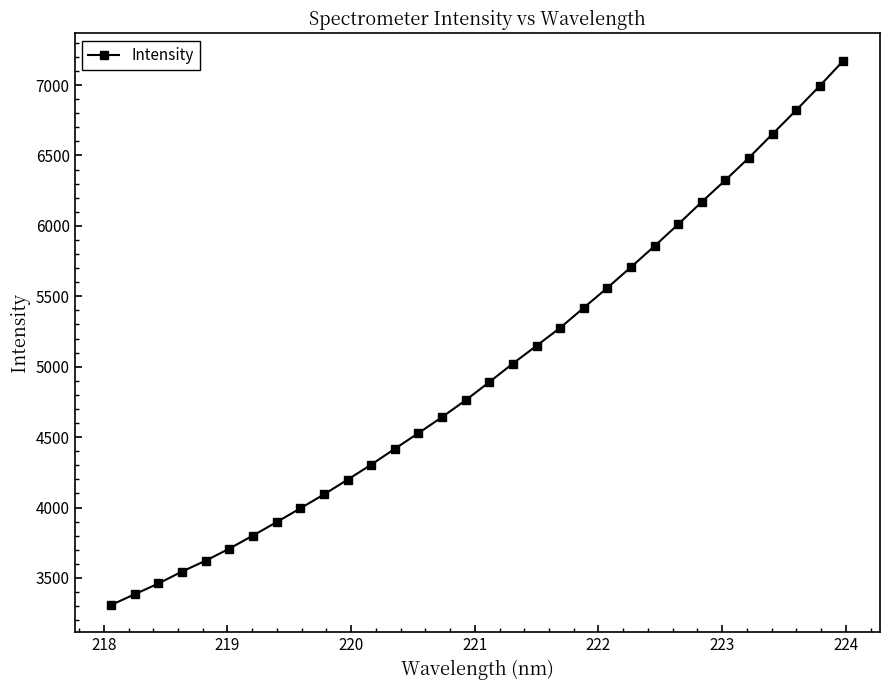

True or false: there are more than 2 points higher than both neighbors.

False